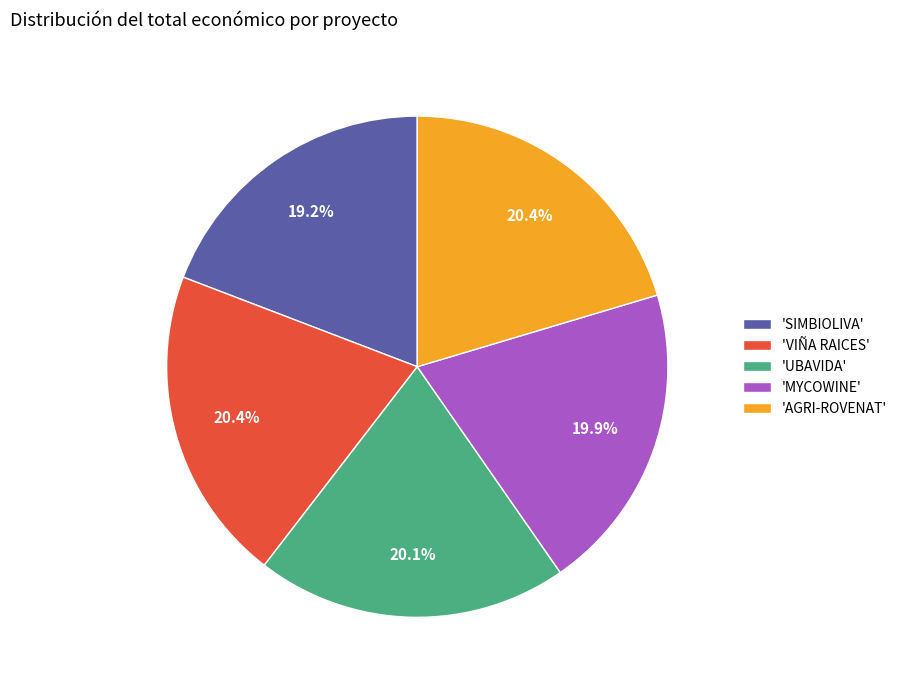

What percentage is NOT represented by 'SIMBIOLIVA'?

80.8%